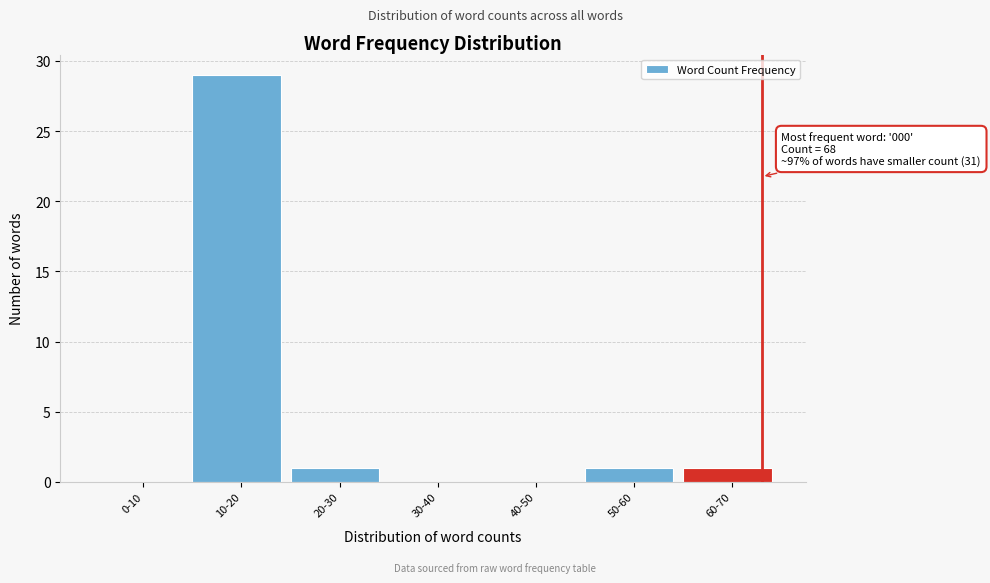

Reading right to left, list all the values displayed in this chart.

60-70=1	50-60=1	40-50=0	30-40=0	20-30=1	10-20=29	0-10=0